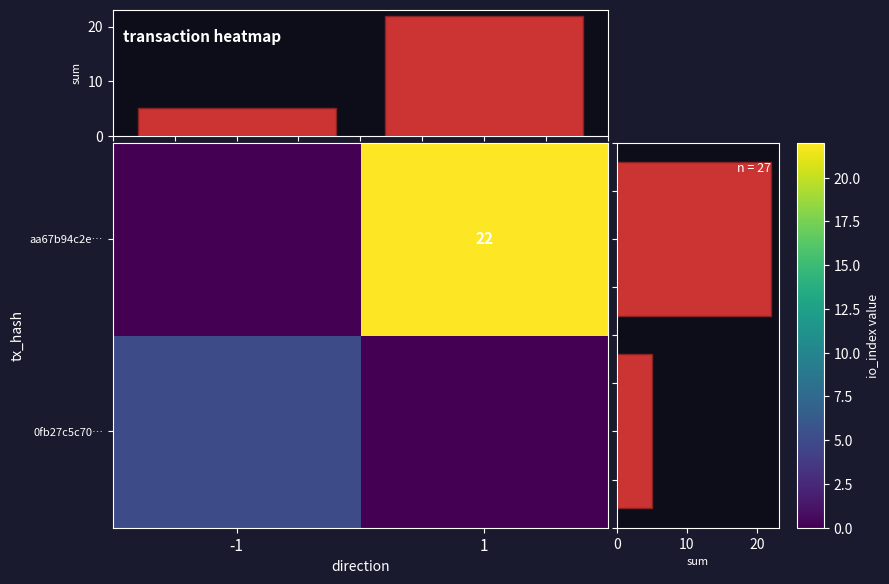

At which label does col_sums reach its minimum?

-1